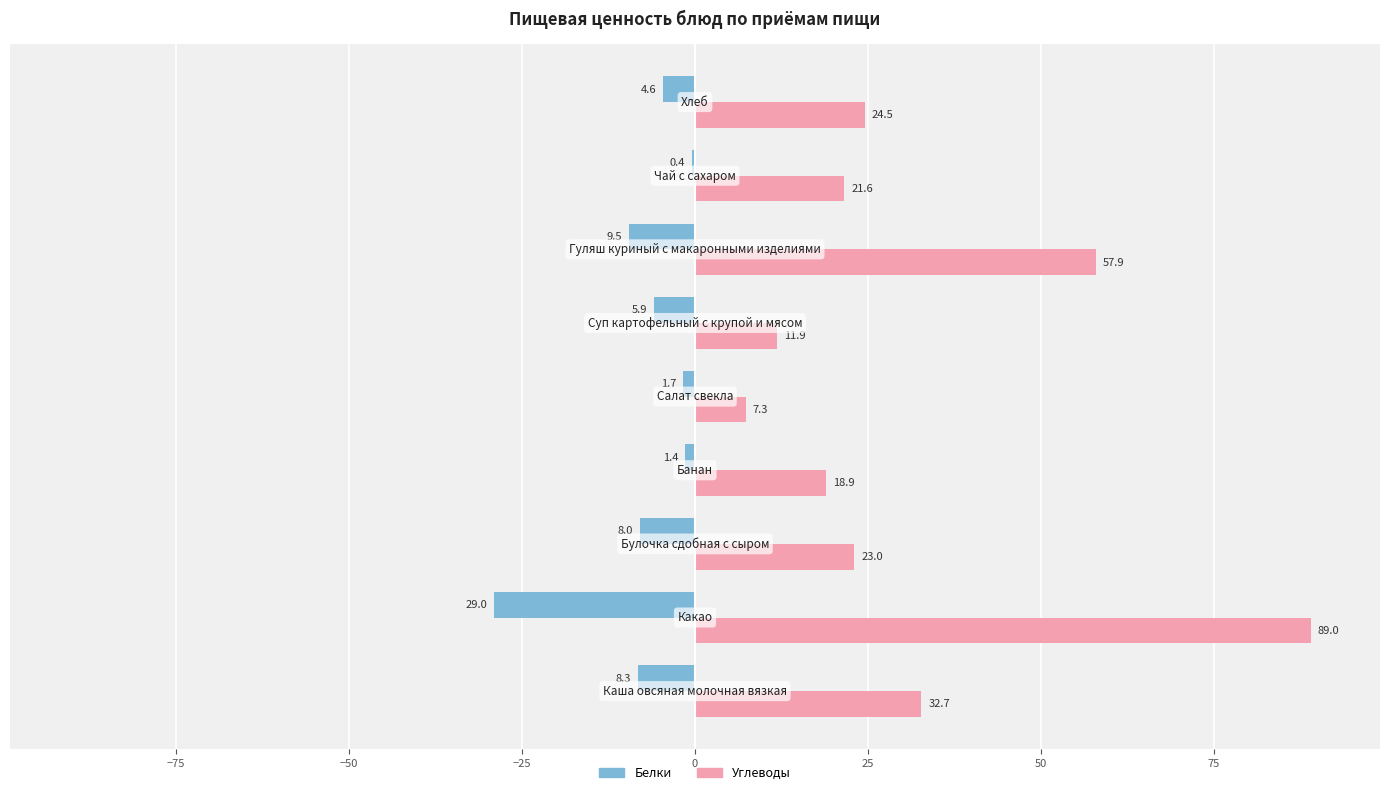

What is the maximum value shown in the chart?

89.0